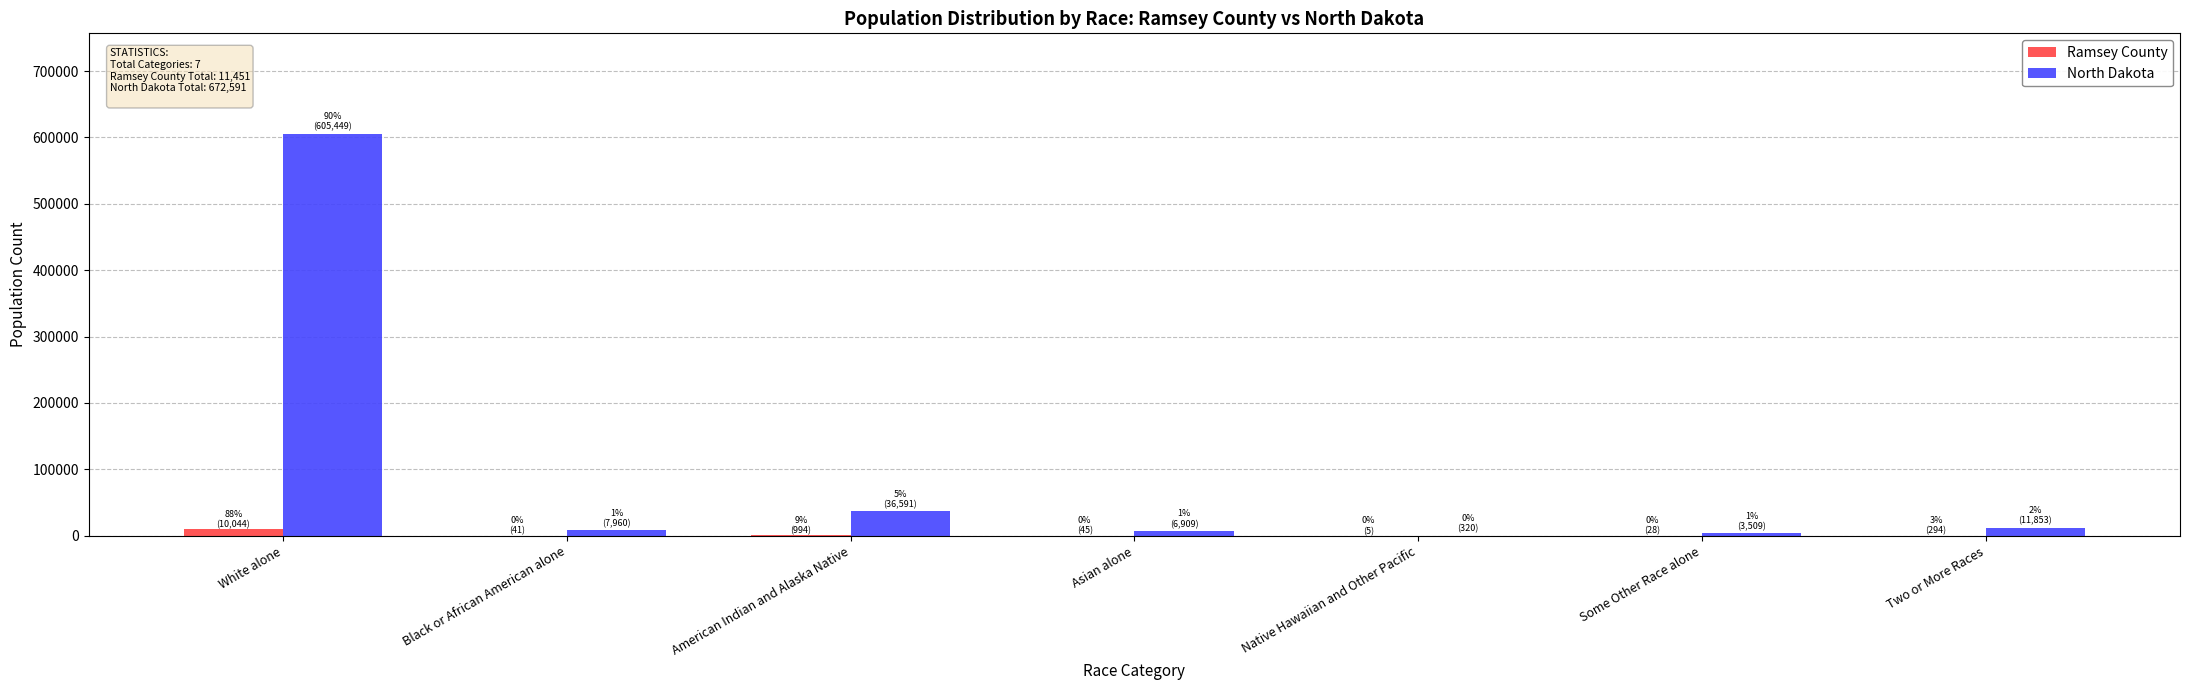

What is the spread (max minus min) of values at American Indian and Alaska Native?

35597